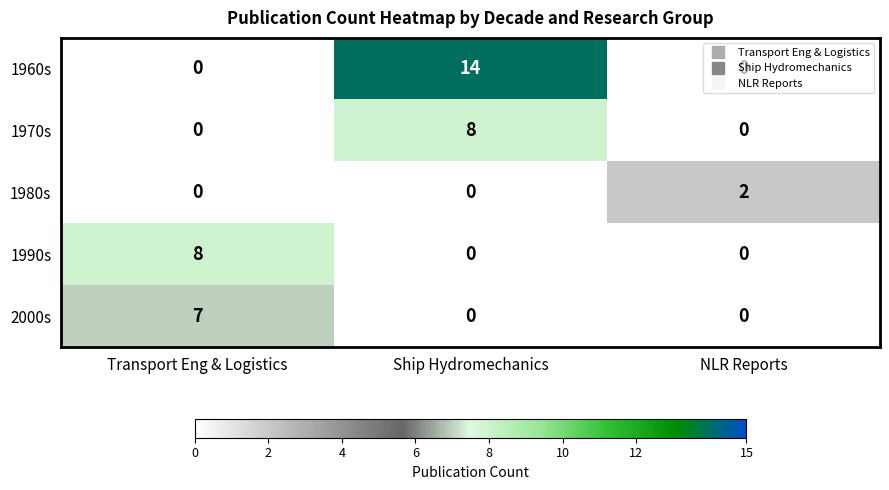

The 2000s series shows 4 at Transport Eng & Logistics. True or false?

False